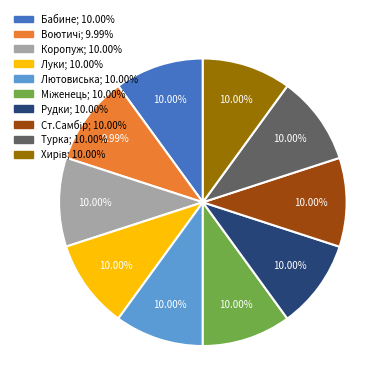

Do Турка and Коропуж together represent more than half of the pie?

No